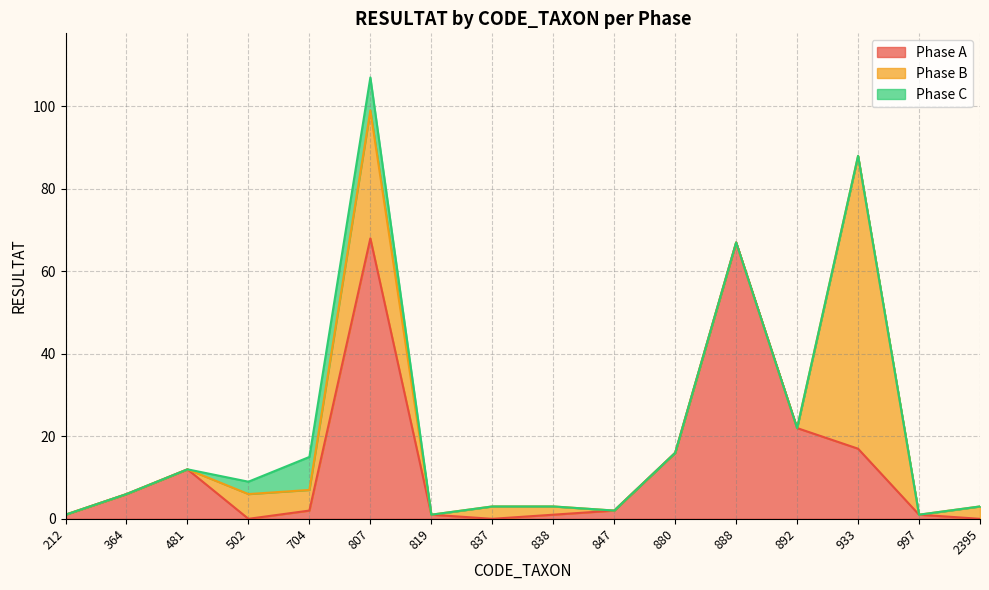

Does the chart have visible grid lines?

Yes